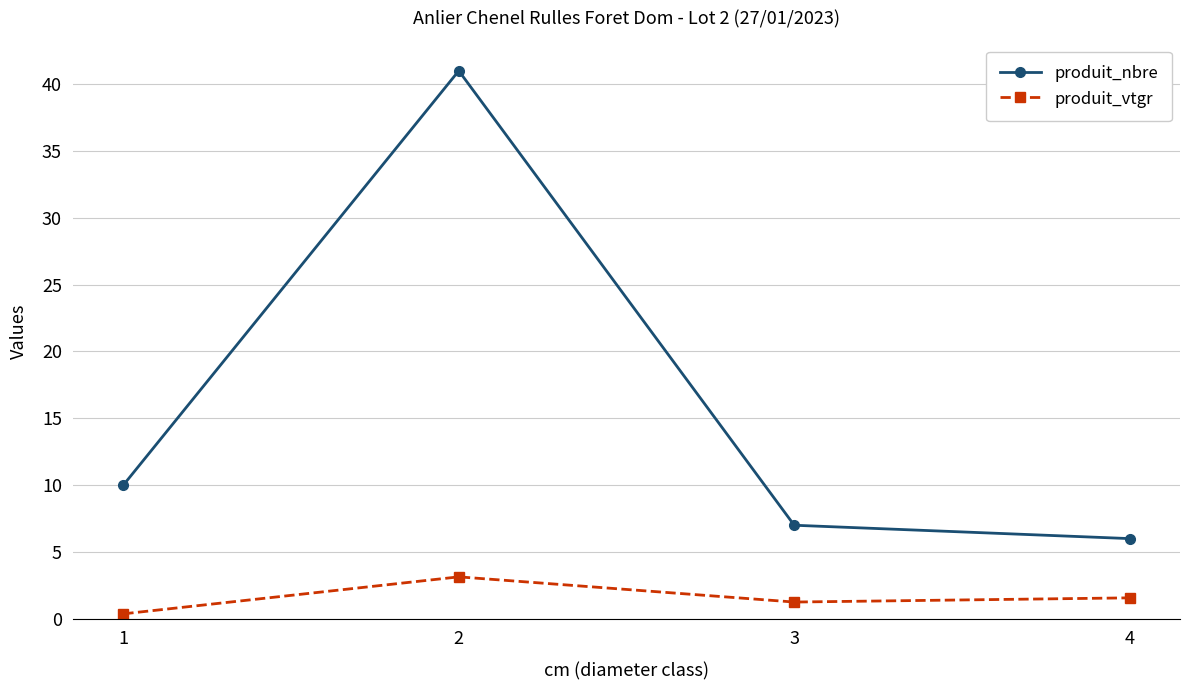

True or false: produit_nbre has a value of 1.4 at 4.

False